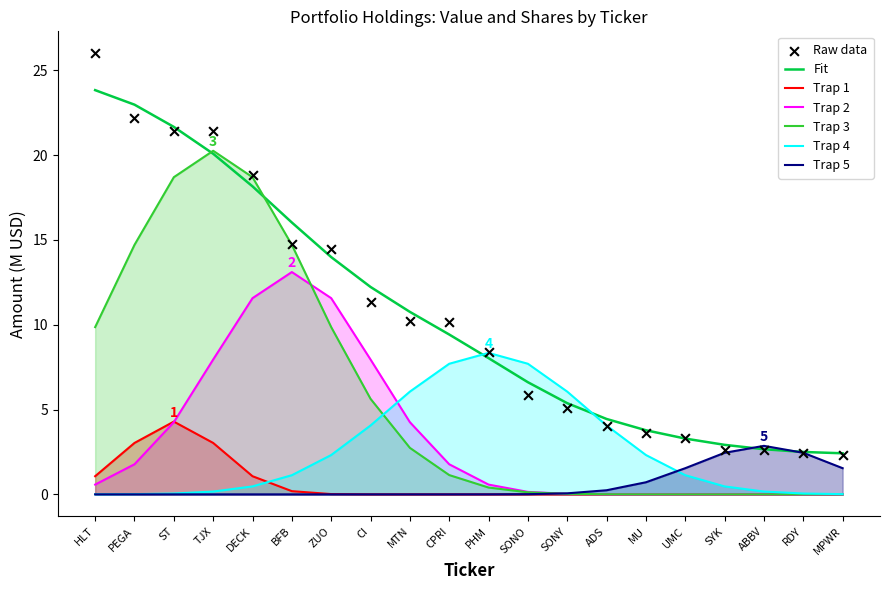

What is the change in value from ZUO to ADS?

-10.4